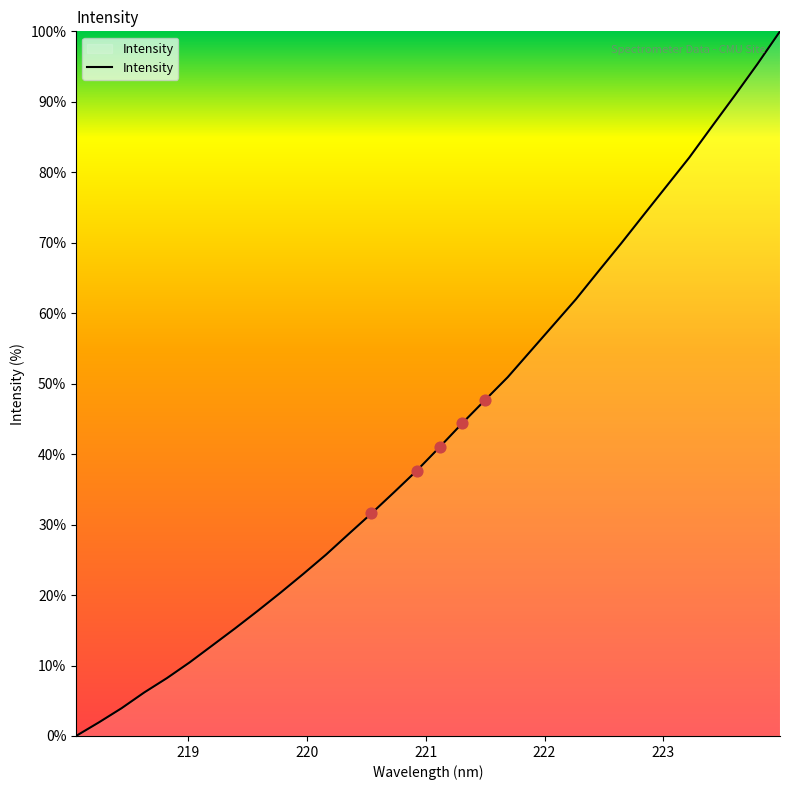

What is the maximum value shown in the chart?

100.0